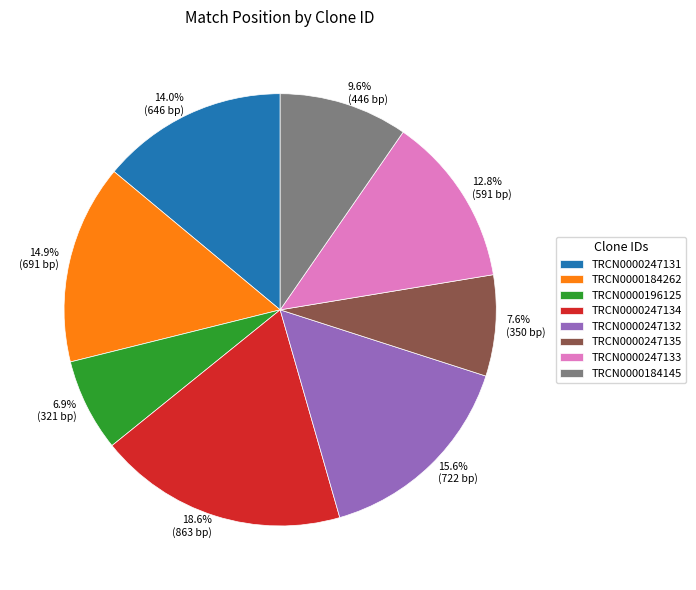

Does TRCN0000247131 represent more than half of the total?

No